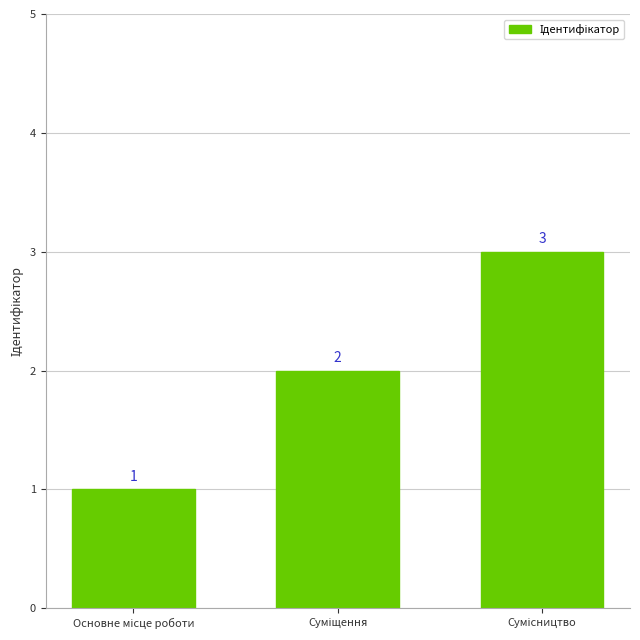

How many values are between 1 and 3?

3